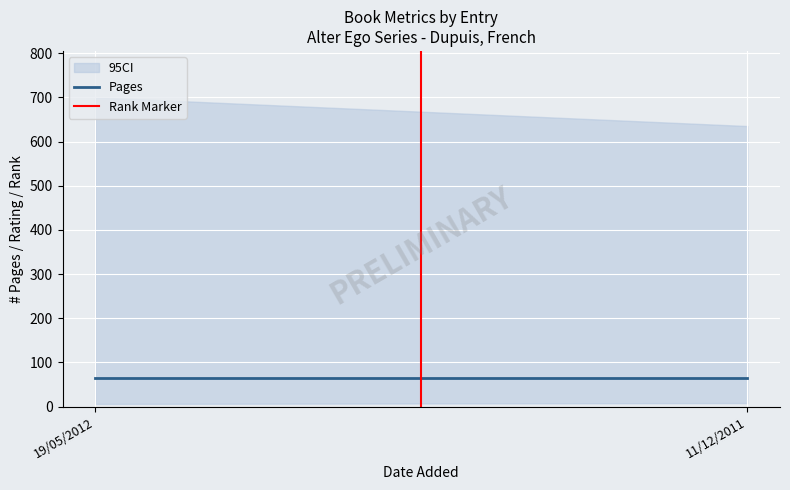

Rank the categories by Pages value from highest to lowest.

19/05/2012, 11/12/2011